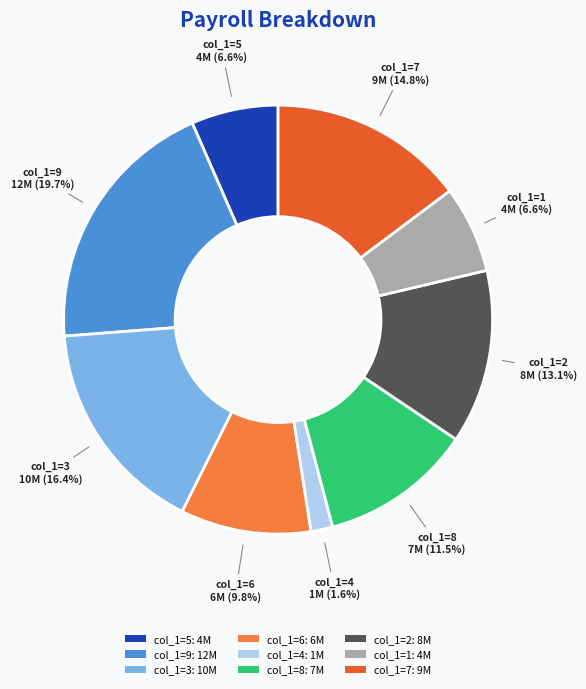

Which slice is the smallest?

col_1=4: 1M